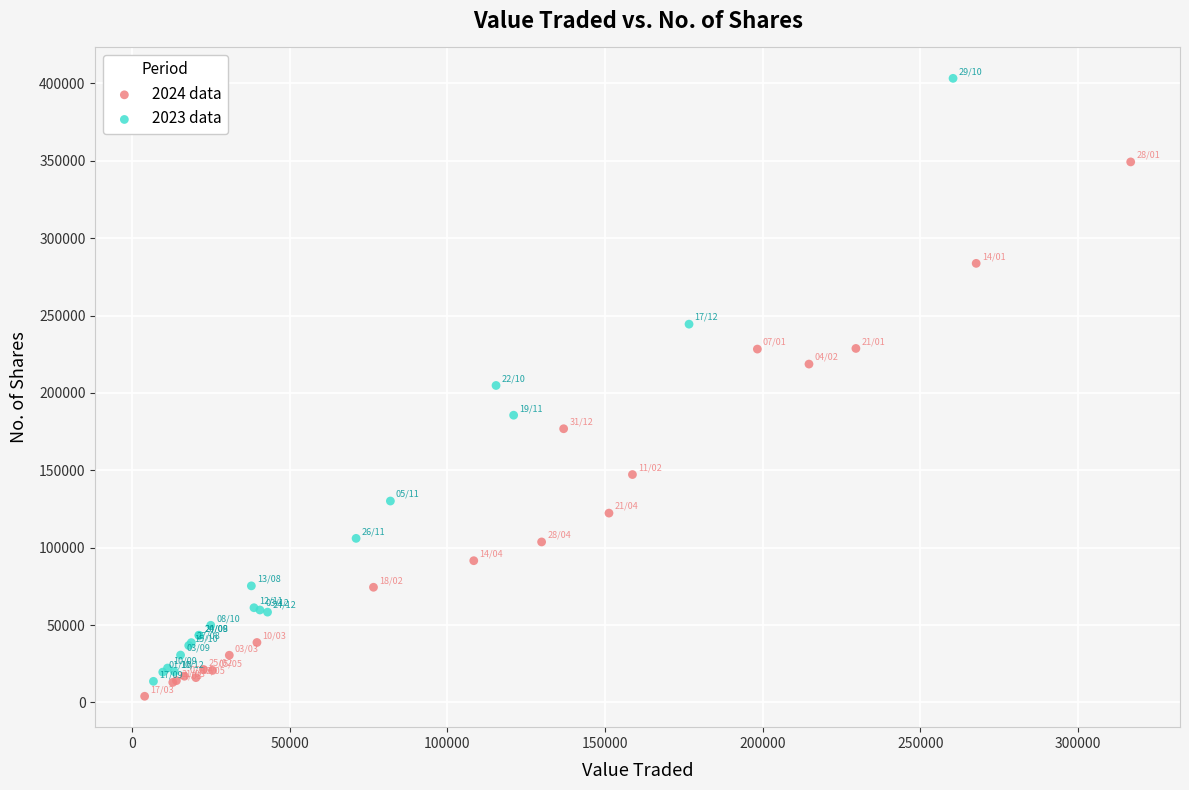

Which series has the largest Y range (max minus min)?

2023 data